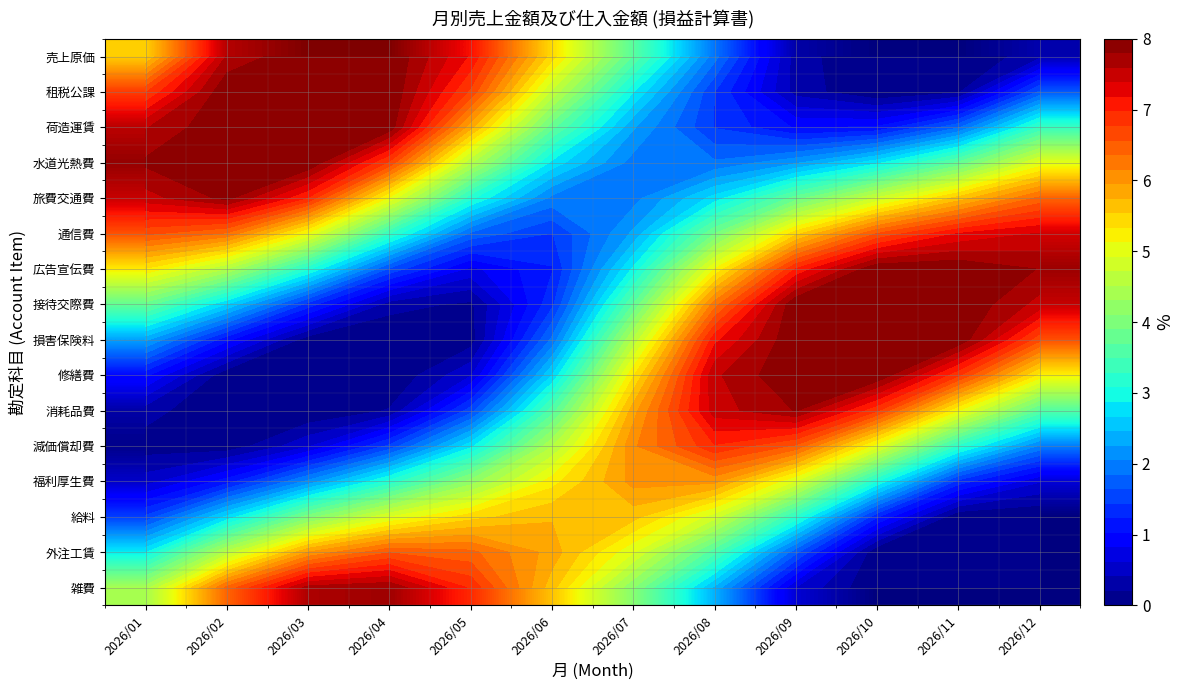

The value of 消耗品費 at 2026/03 is 0.0. True or false?

True